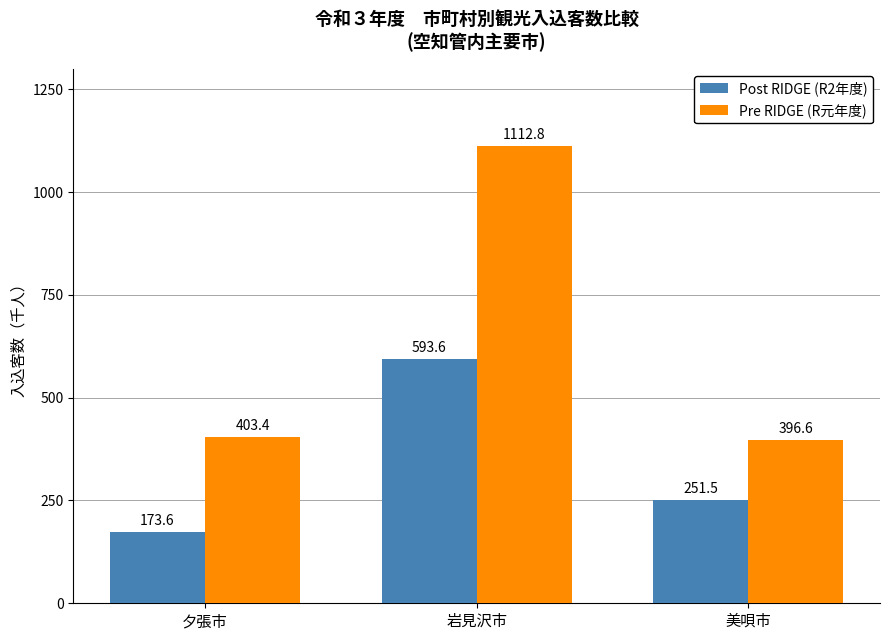

Read the Pre RIDGE (R元年度) value at 夕張市.

403.4